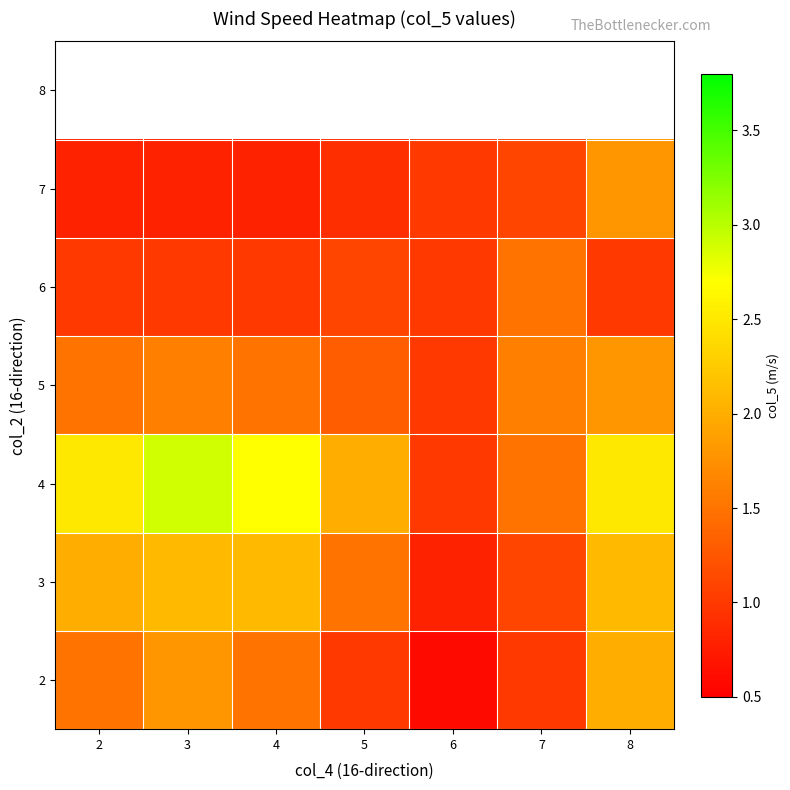

The value of 4 at 4 is 3.6. True or false?

False